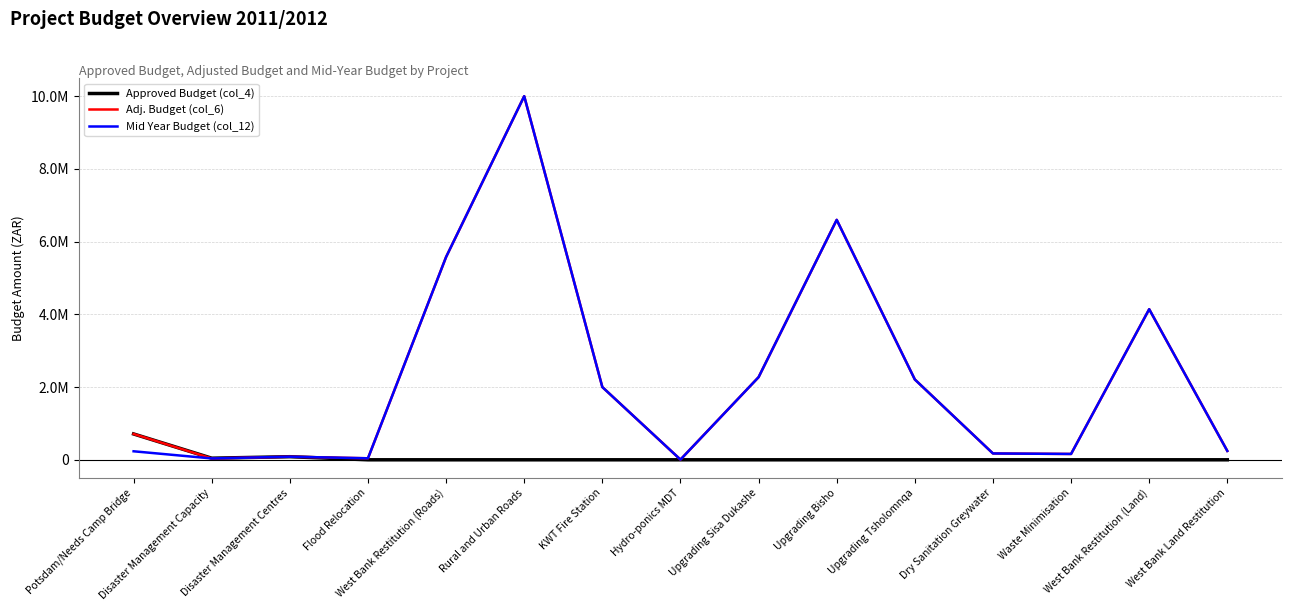

True or false: Adj. Budget (col_6) and Approved Budget (col_4) cross at least once.

False